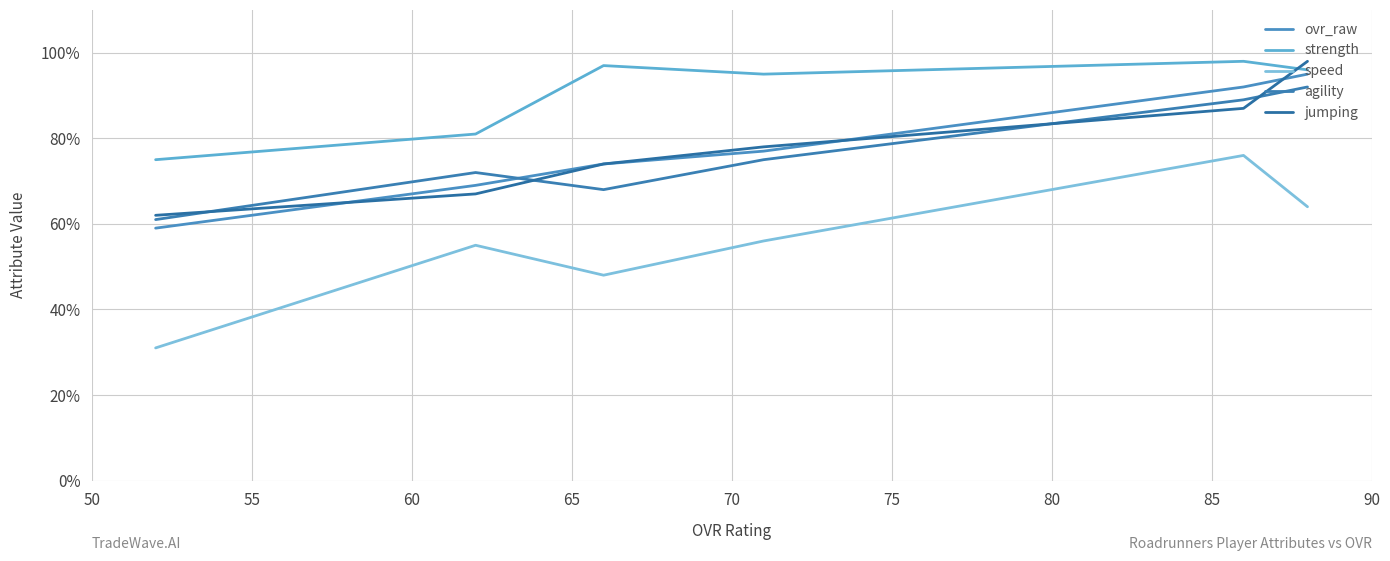

What are all the series names shown in the legend?

ovr_raw, strength, speed, agility, jumping